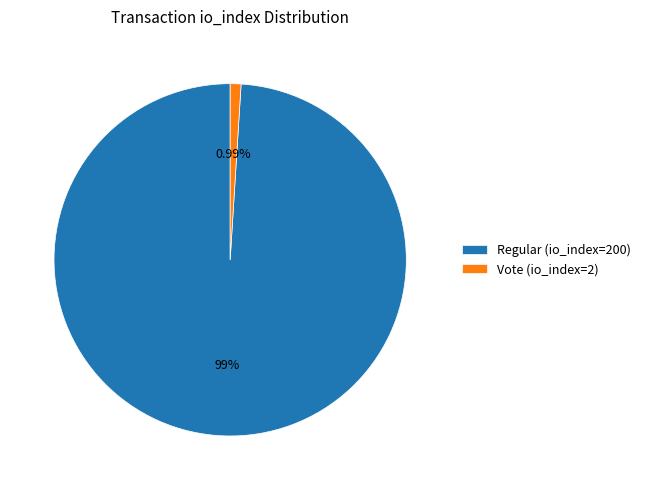

What is the smallest slice in the pie chart?

Vote (io_index=2)